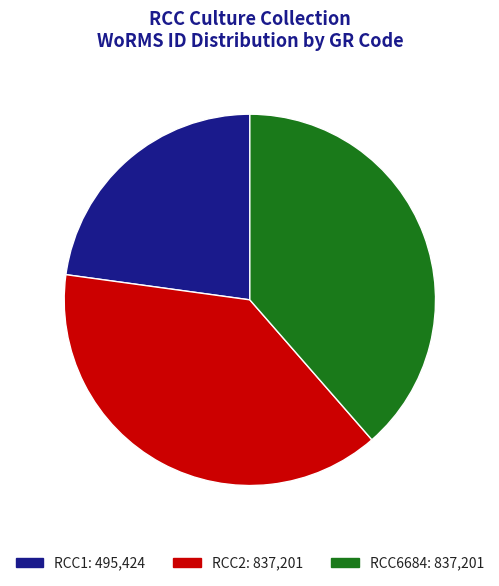

To the nearest percent, what is the difference between the largest and smallest slice percentages?

16%